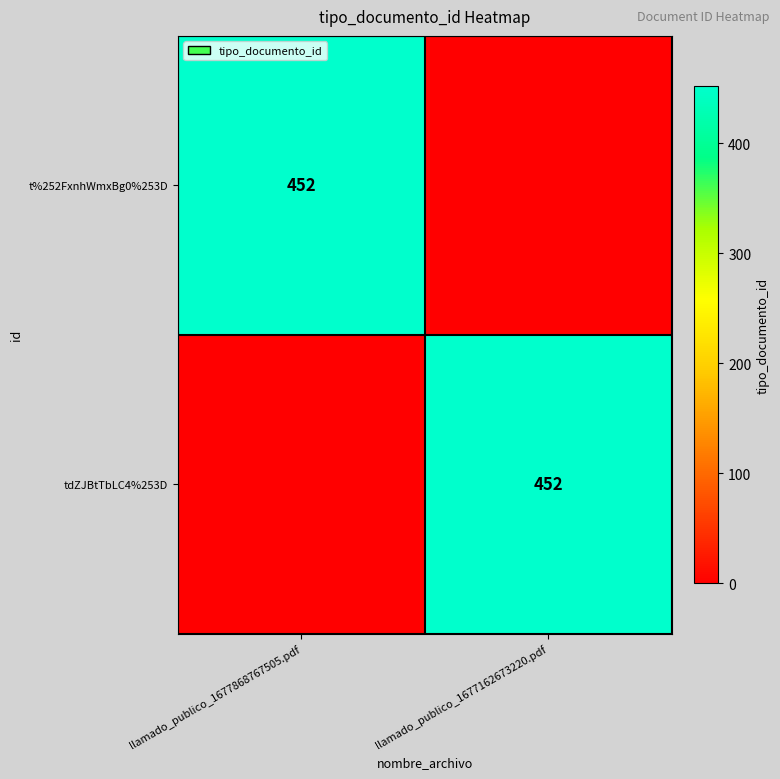

The tdZJBtTbLC4%253D series shows 452 at llamado_publico_1677162673220.pdf. True or false?

True